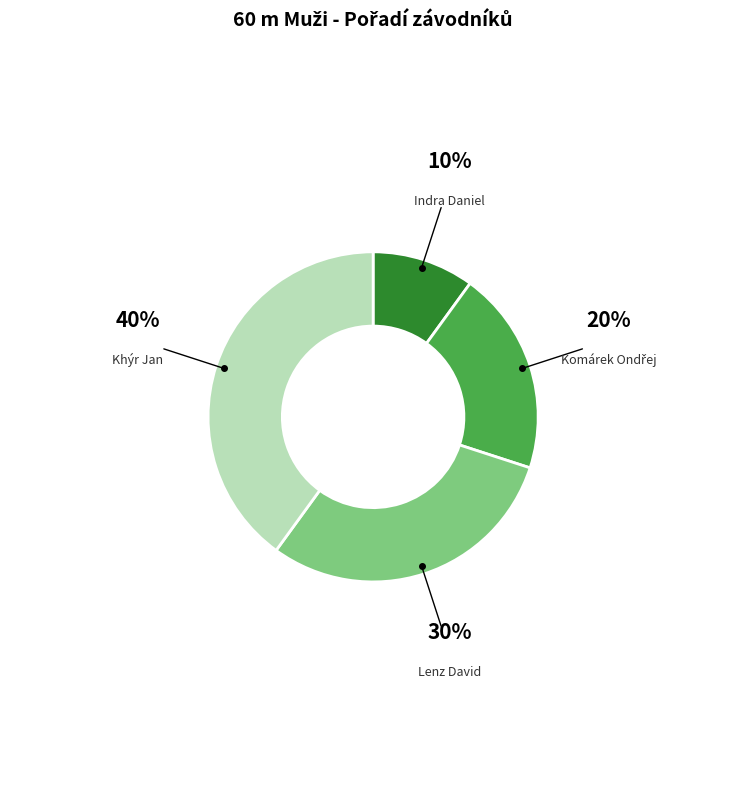

Does Indra Daniel account for over 50% of the chart?

No